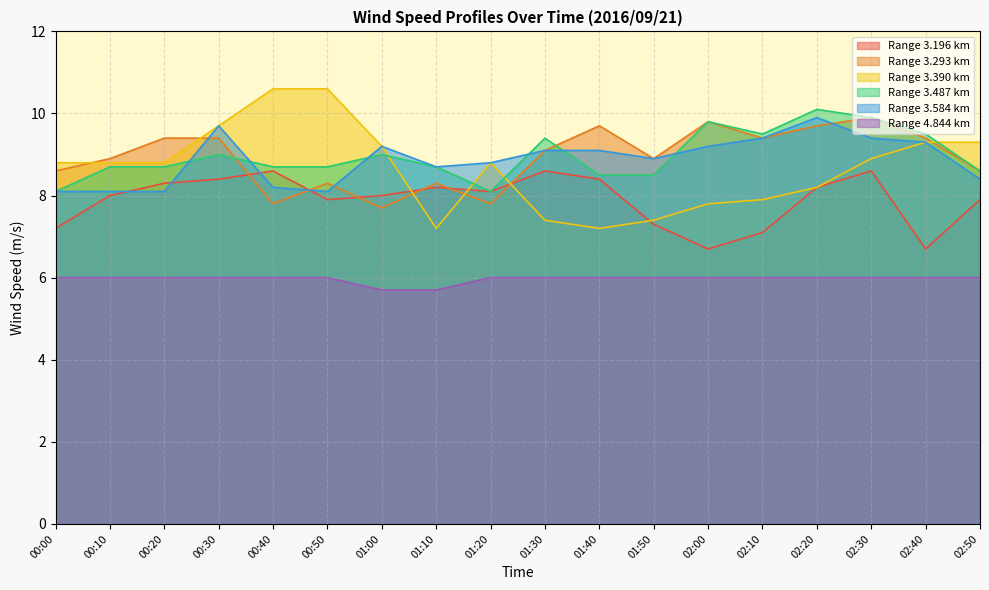

How many data points in 3.196 are less than 8?

7